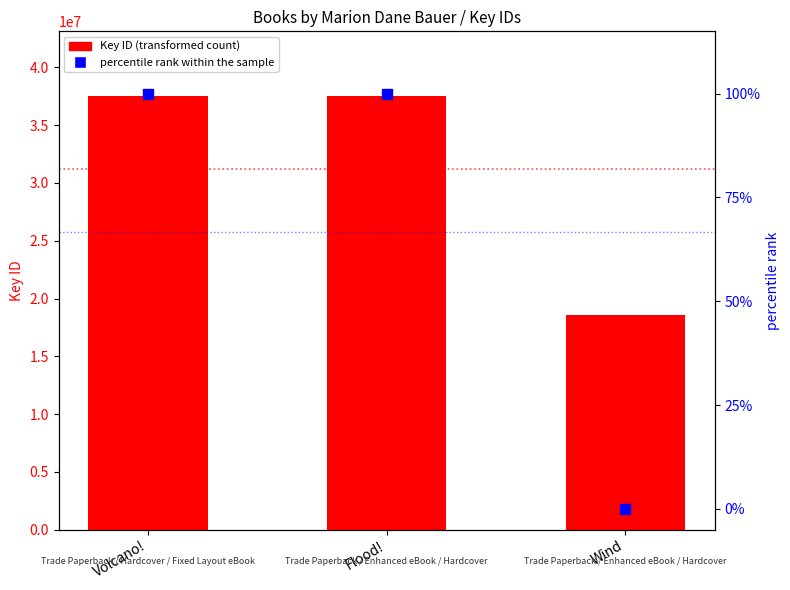

Which series contains the highest Y value?

Key ID